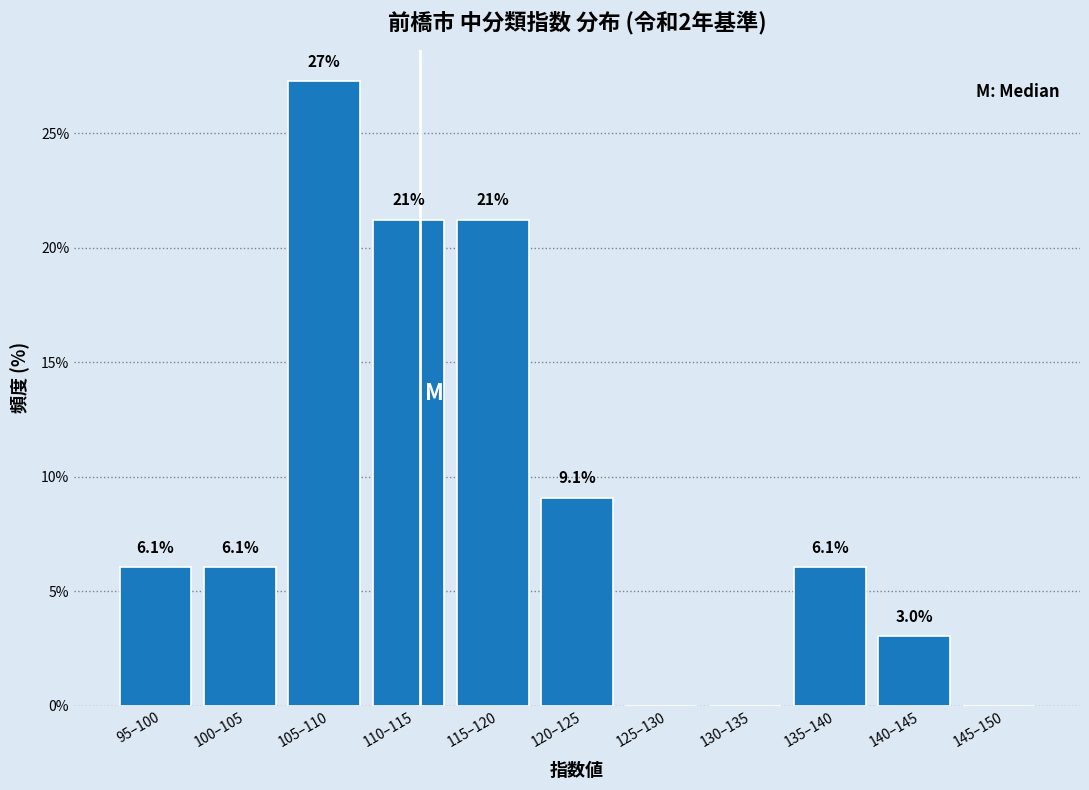

Reading left to right, what are all the values shown in this chart?

95–100=6.1	100–105=6.1	105–110=27.3	110–115=21.2	115–120=21.2	120–125=9.1	125–130=0.0	130–135=0.0	135–140=6.1	140–145=3.0	145–150=0.0